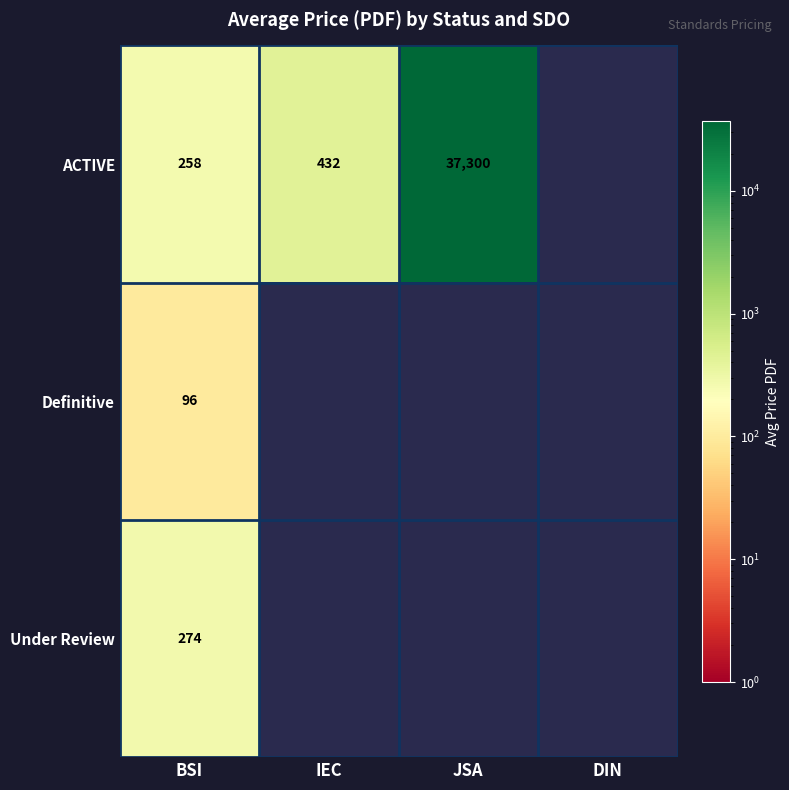

At which category is the sum across all series the highest?

BSI